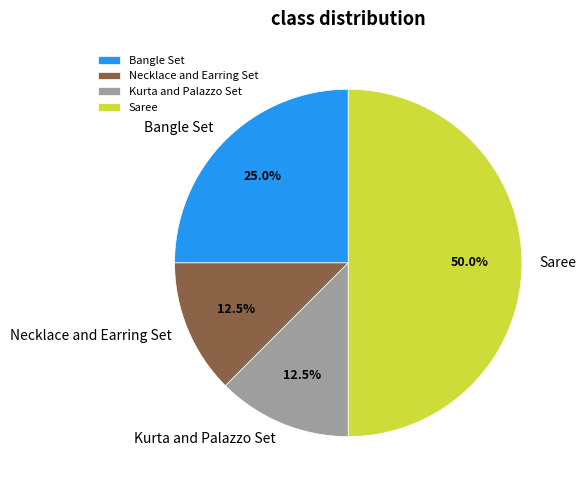

Do Kurta and Palazzo Set and Necklace and Earring Set together represent more than half of the pie?

No